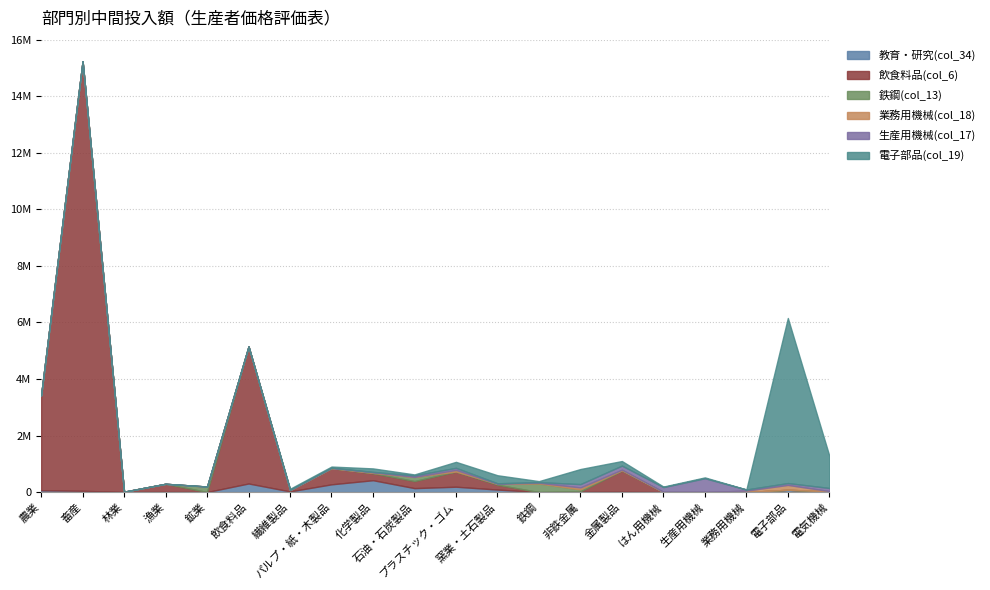

What is the difference between the maximum and minimum values in the 業務用機械(col_18) series?

170667